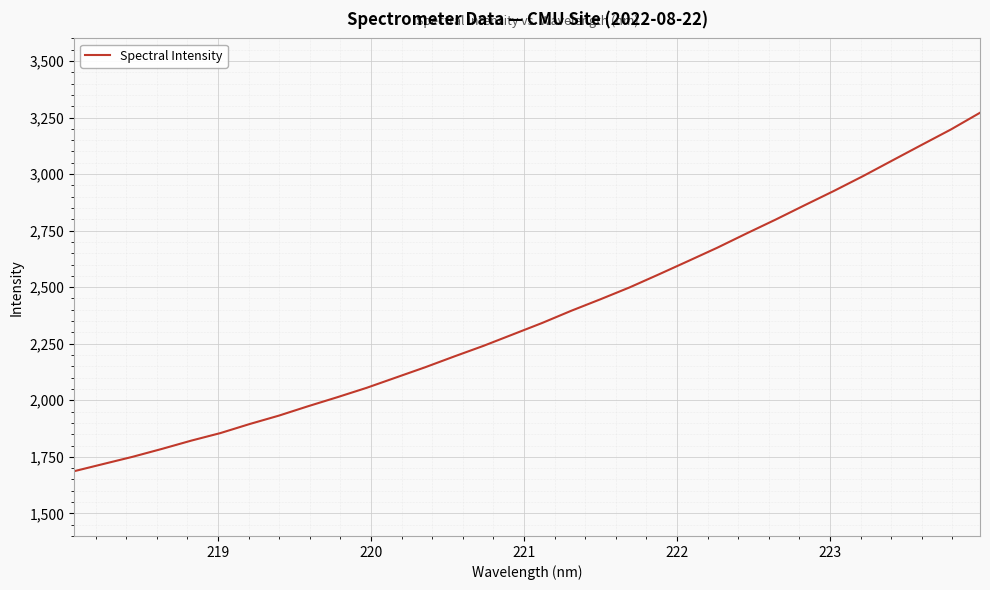

What is the average value?

2373.8